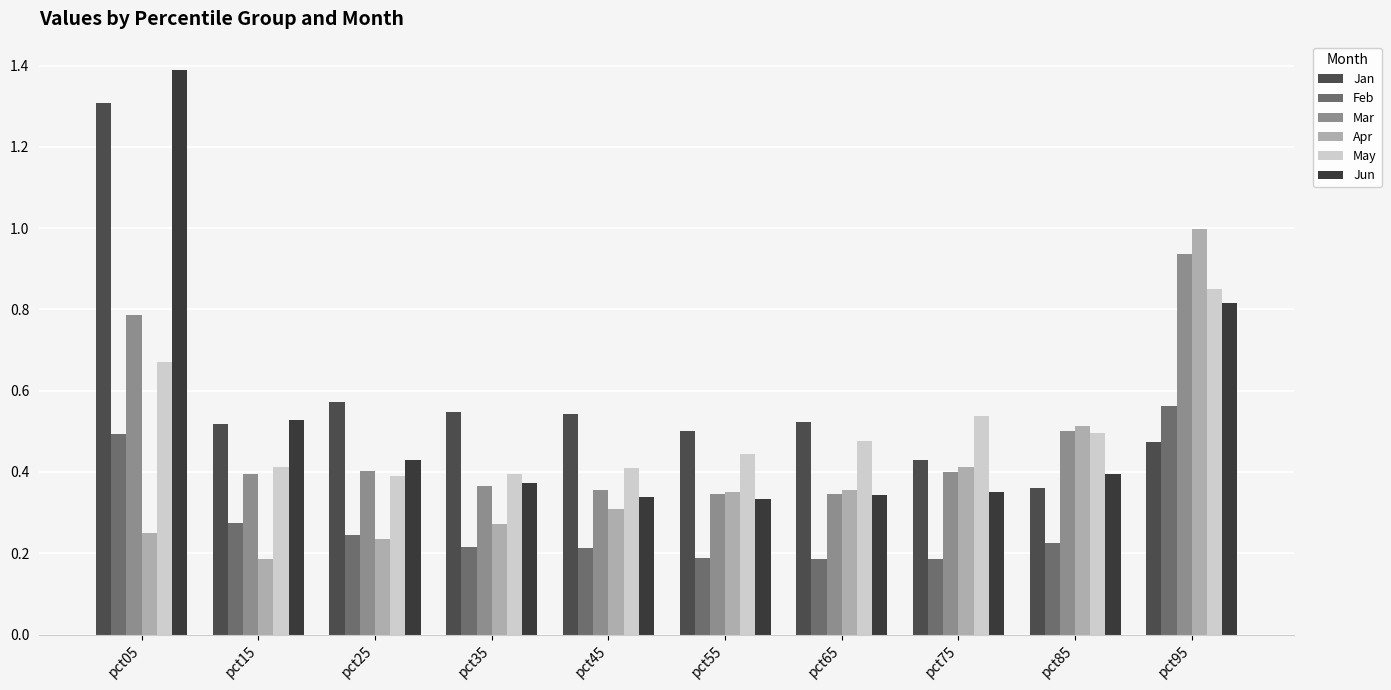

Which category has the highest value in the Apr series?

pct95